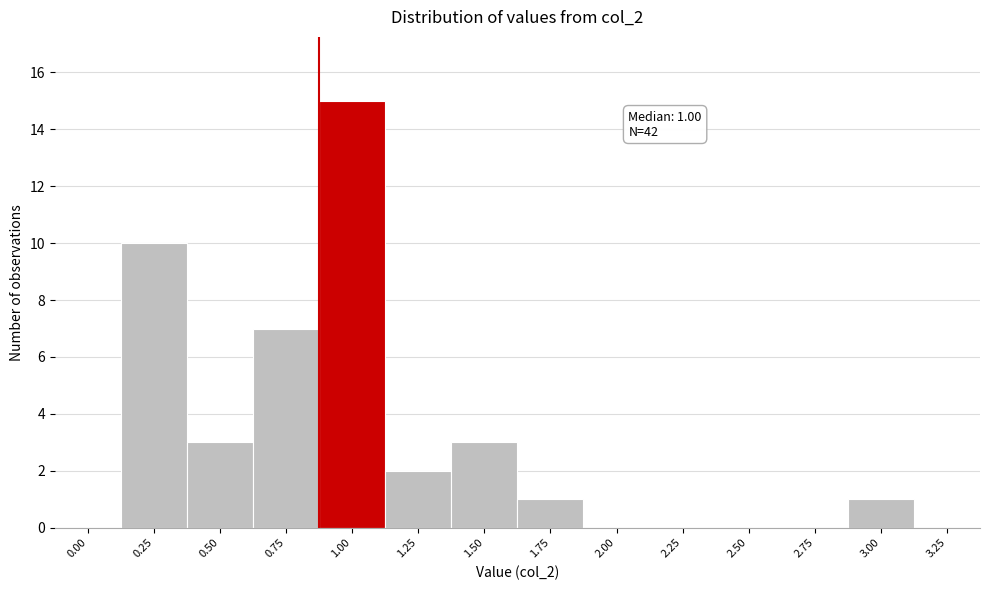

Reading right to left, extract all data points from this chart.

3.25=0	3.00=1	2.75=0	2.50=0	2.25=0	2.00=0	1.75=1	1.50=3	1.25=2	1.00=15	0.75=7	0.50=3	0.25=10	0.00=0